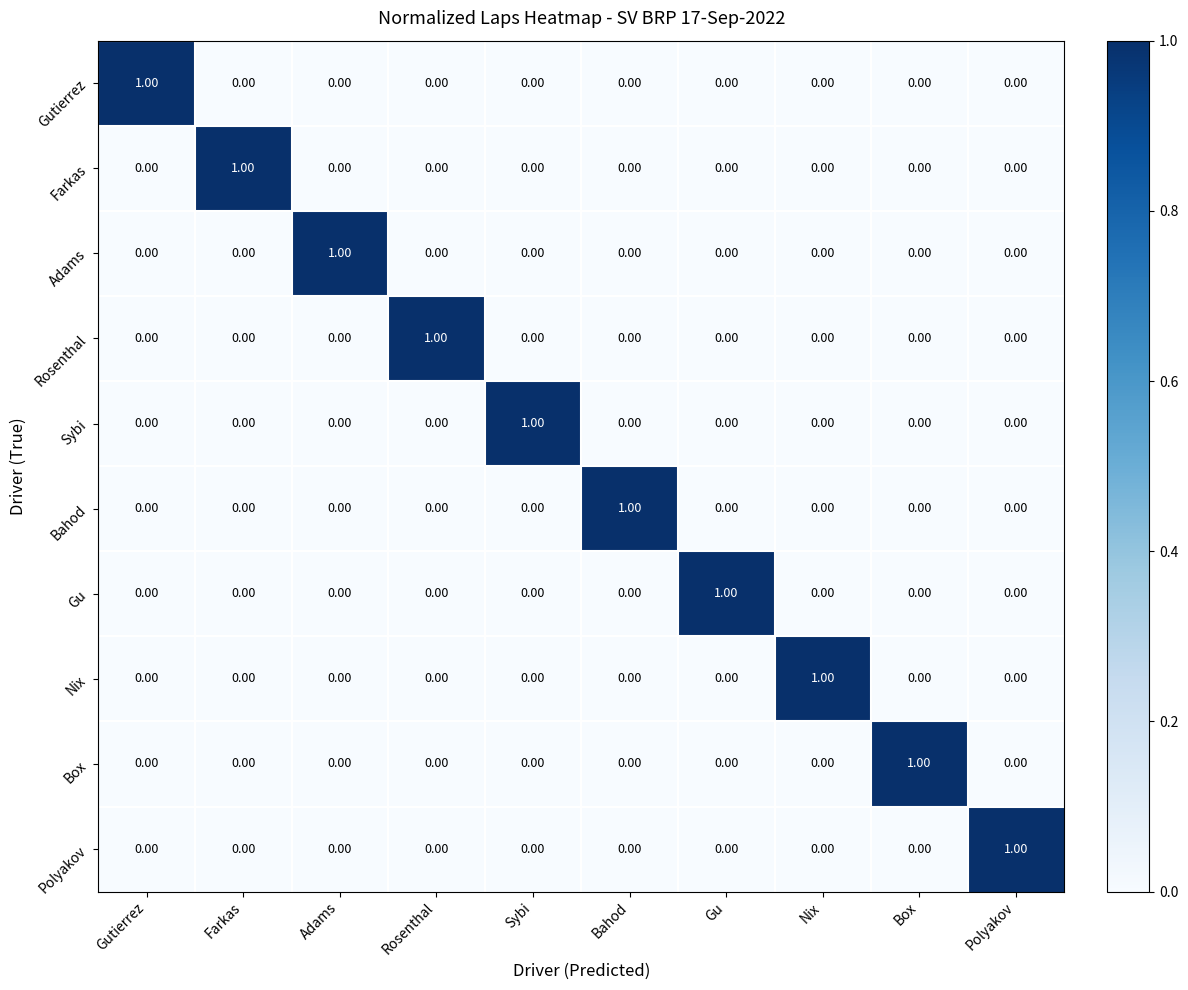

At how many categories does at least one series exceed 0?

10